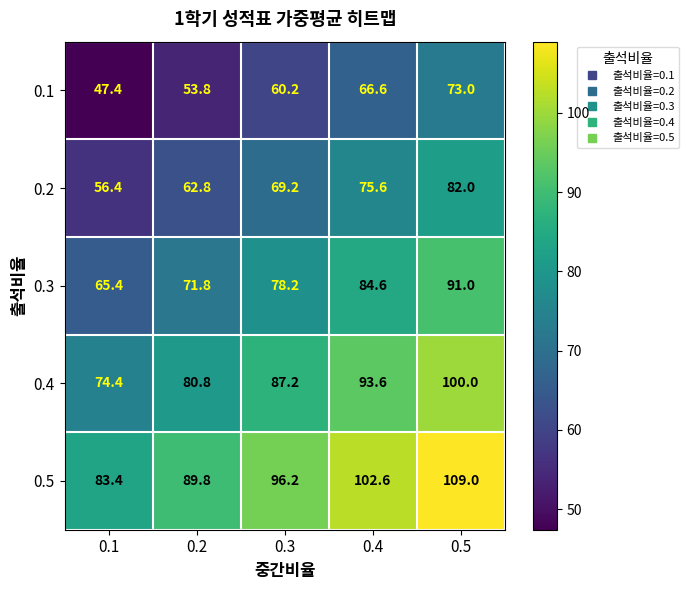

What is the approximate value of 0.2 at 0.3?

69.2